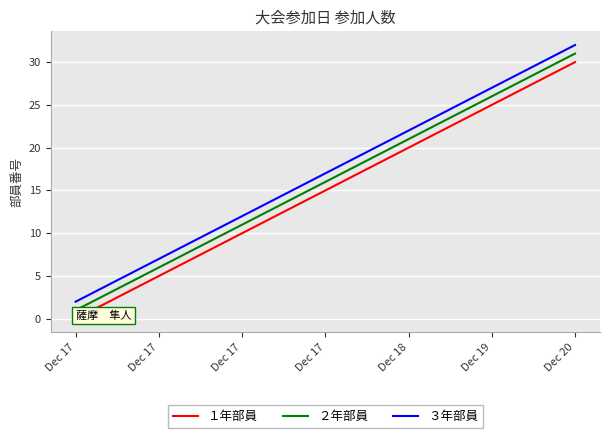

True or false: １年部員 and ２年部員 cross at least once.

False